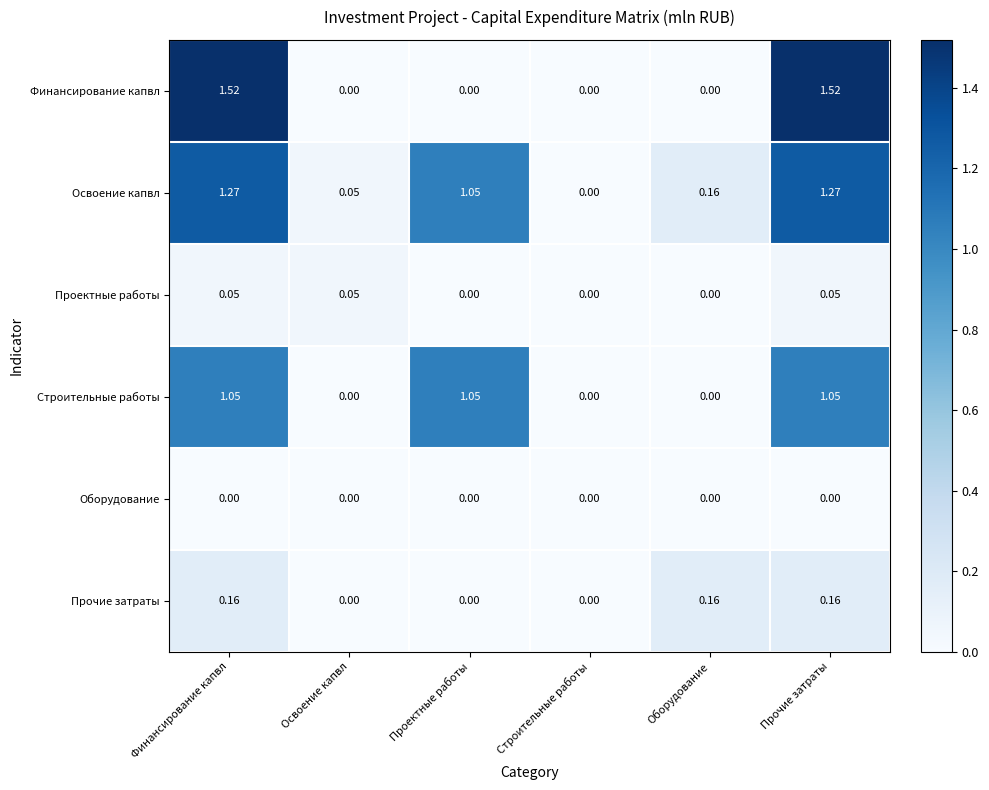

Between Освоение капвл and Проектные работы, which series saw the biggest shift?

Строительные работы